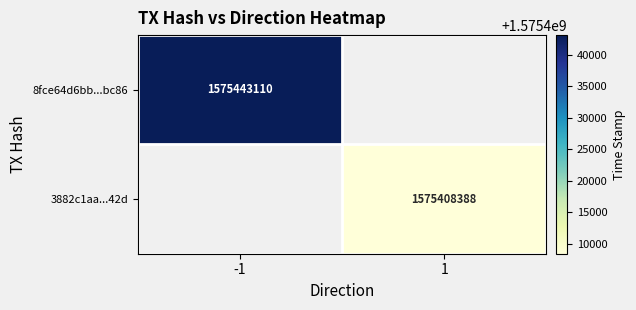

True or false: 8fce64d6bb...bc86 has a value of 508633796 at -1.

False